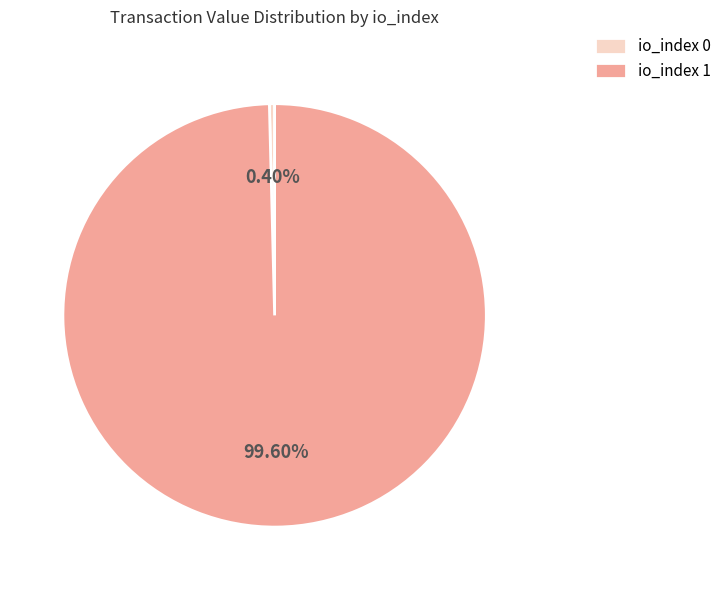

To the nearest percent, what percentage of the pie is io_index 1?

100%